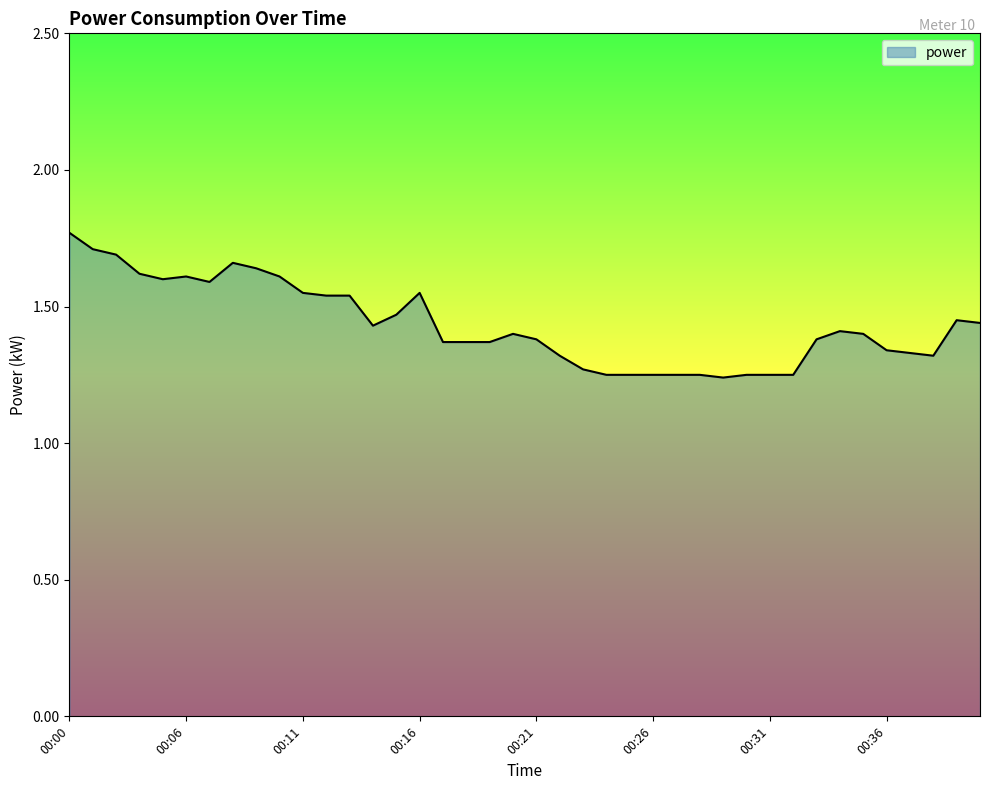

What is the difference between the maximum and minimum values?

0.5